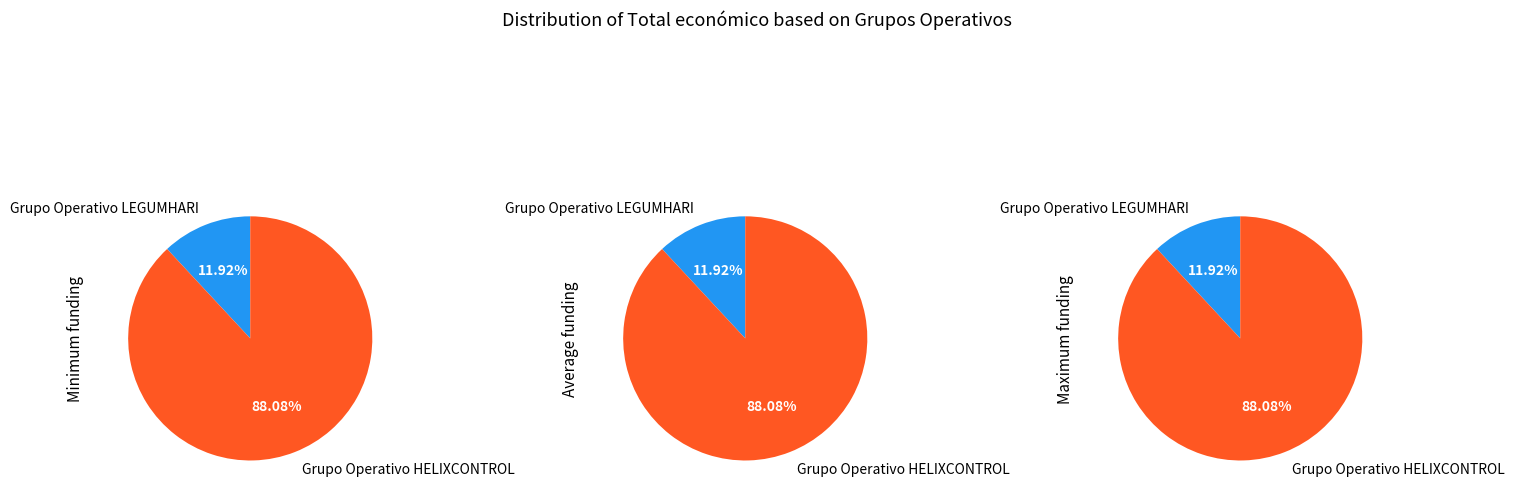

To the nearest percent, what percentage of the pie is Grupo Operativo HELIXCONTROL?

88%